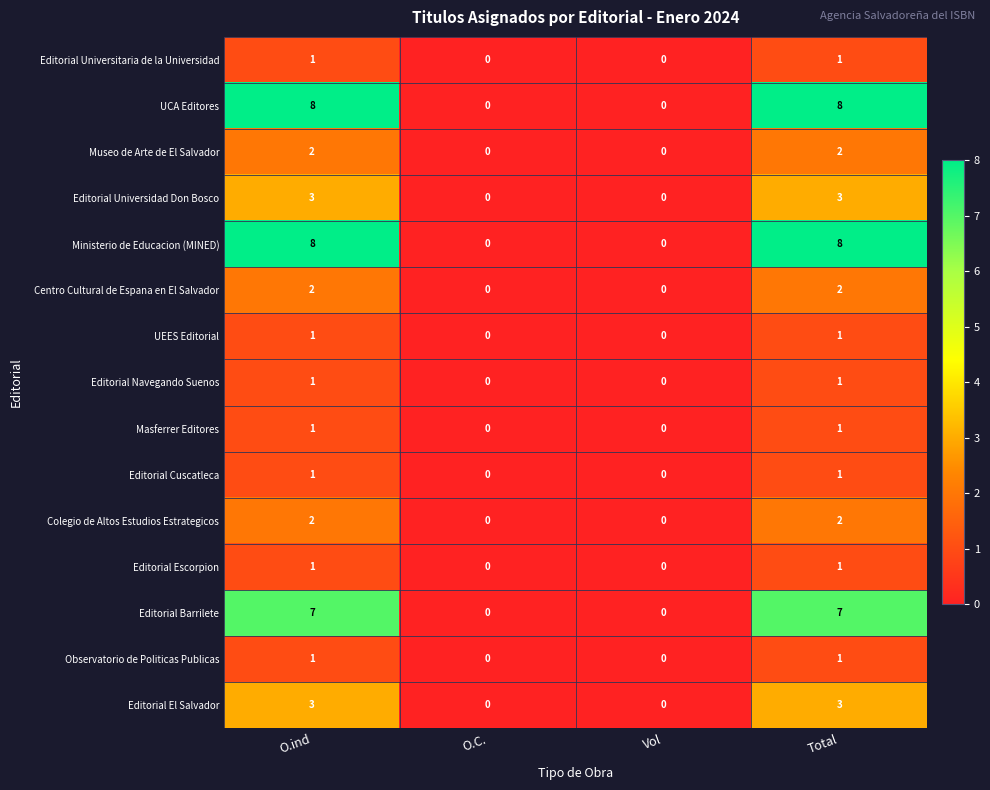

What is the difference between the Ministerio de Educacion (MINED) values at O.C. and O.ind?

8